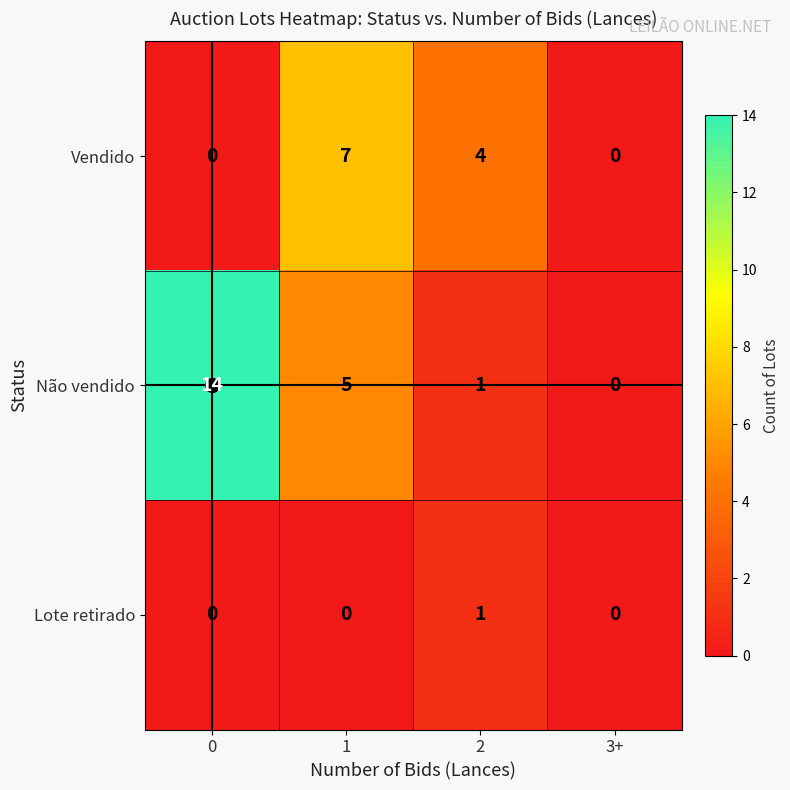

Is the value of Lote retirado at 2 greater than the value of Vendido at 0?

Yes